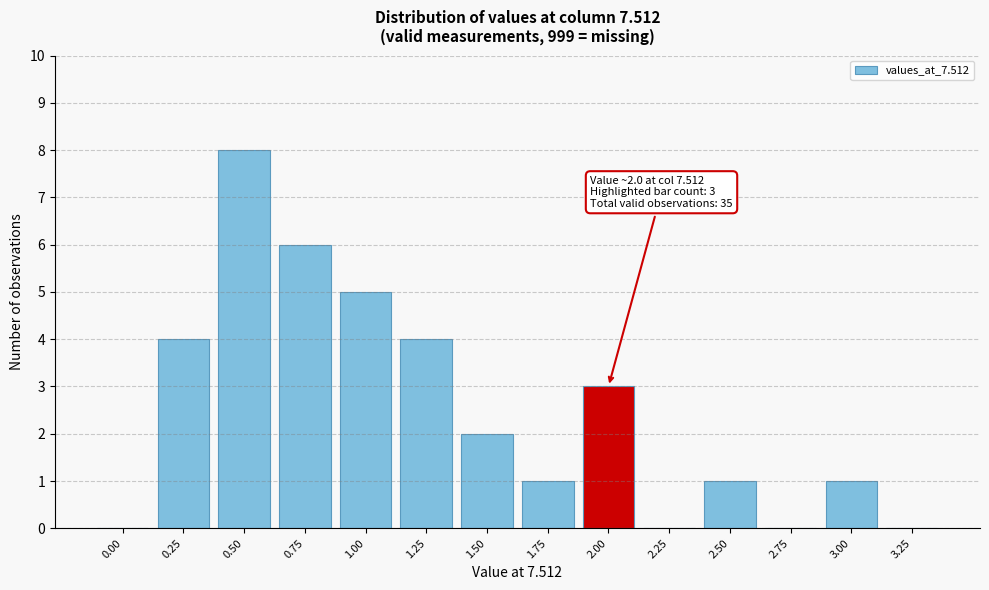

Reading right to left, what are all the values shown in this chart?

3.25=0	3.00=1	2.75=0	2.50=1	2.25=0	2.00=3	1.75=1	1.50=2	1.25=4	1.00=5	0.75=6	0.50=8	0.25=4	0.00=0